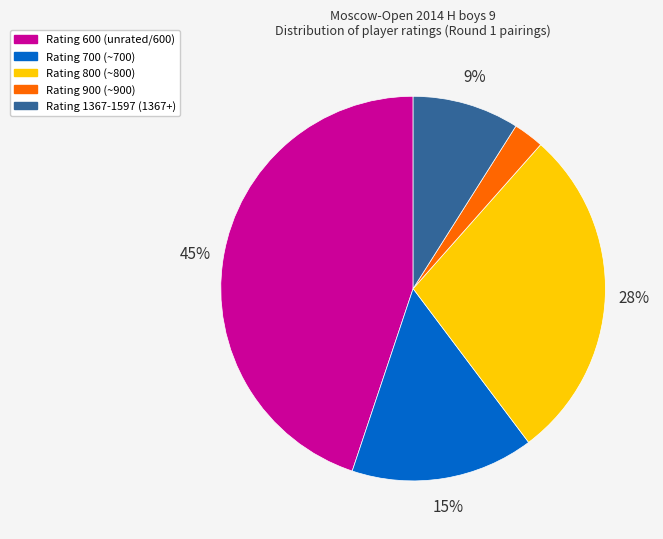

Is there any slice that represents more than half of the pie?

No